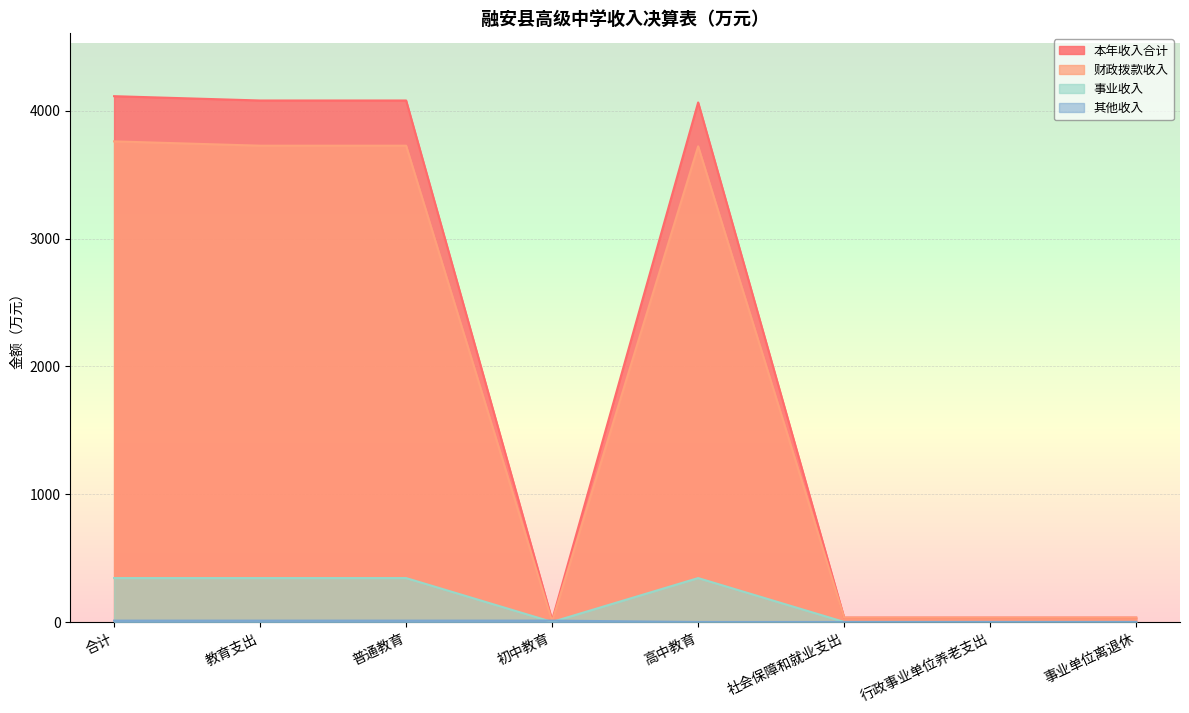

How many data points in 其他收入 are less than 10?

4